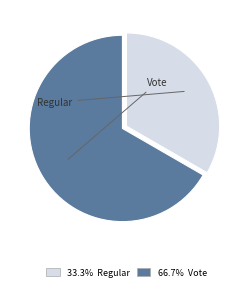

Is there a majority slice in this chart?

Yes